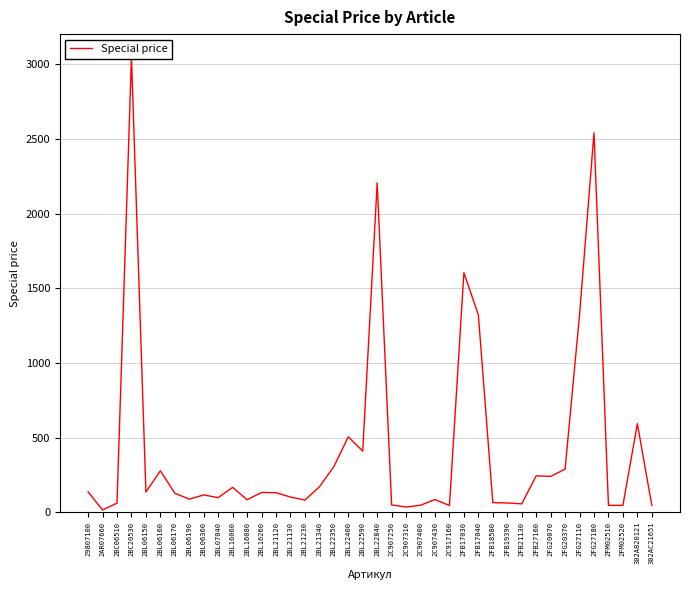

Rank the categories by value from highest to lowest.

2BC20530, 2FG27180, 2BL22840, 2FB17030, 2FB17040, 2FG27110, 302A820121, 2BL22400, 2BL22590, 2BL22350, 2FG20370, 2BL06160, 2FB27160, 2FG20070, 2BL21340, 2BL16060, 29807100, 2BL06150, 2BL16260, 2BL21120, 2BL06170, 2BL06360, 2BL21130, 2BL07040, 2BL06190, 2C907430, 2BL16080, 2BL21230, 2FB18580, 2FB19390, 2BC06510, 2FB21130, 2C907250, 2C907400, 2FM02510, 2FM02520, 302AC21651, 2C917160, 2C907310, 2AR07660